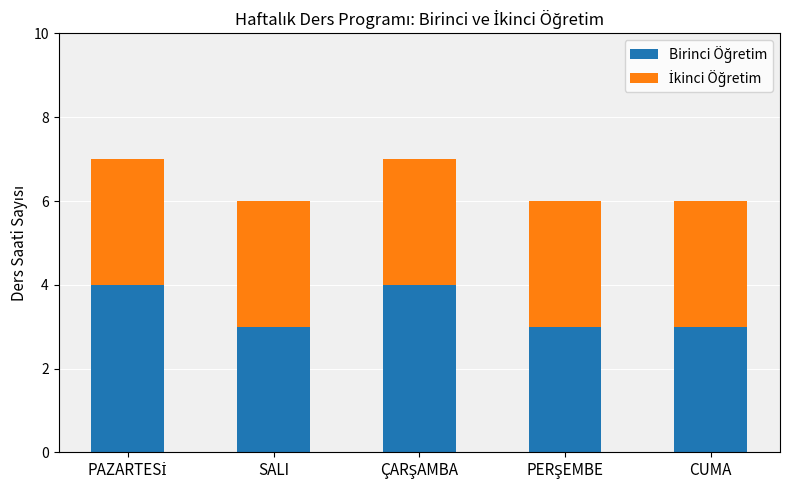

Does the chart contain any negative values?

No